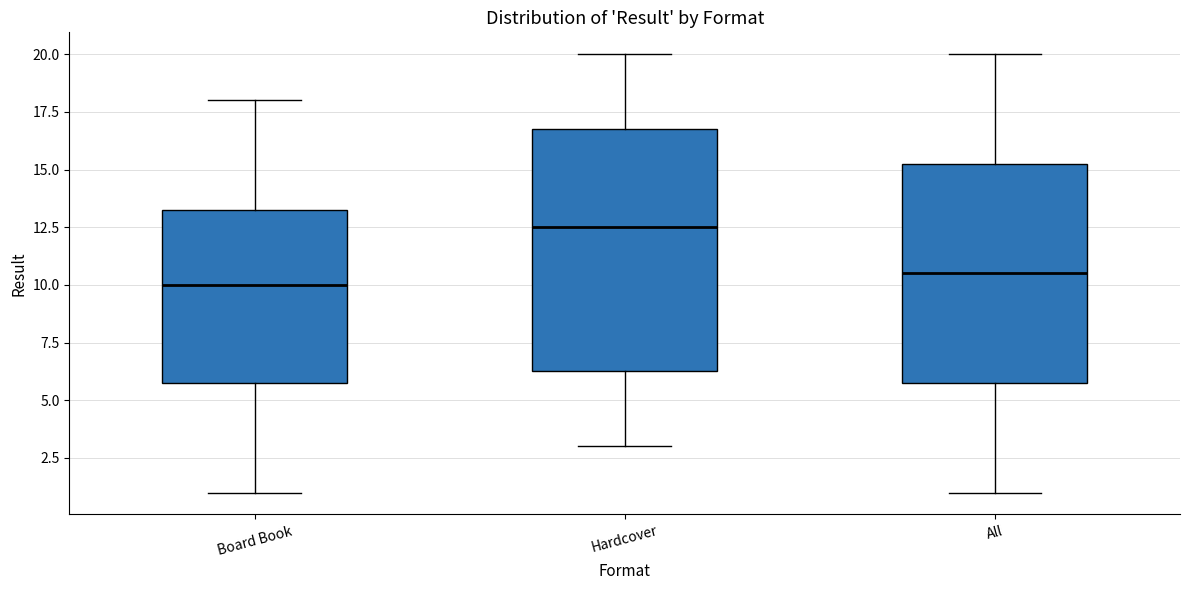

Where does the median line of the box for Board Book sit on the y-axis? The values are not printed on the chart, so give them approximately, as read against the axis.

10.0